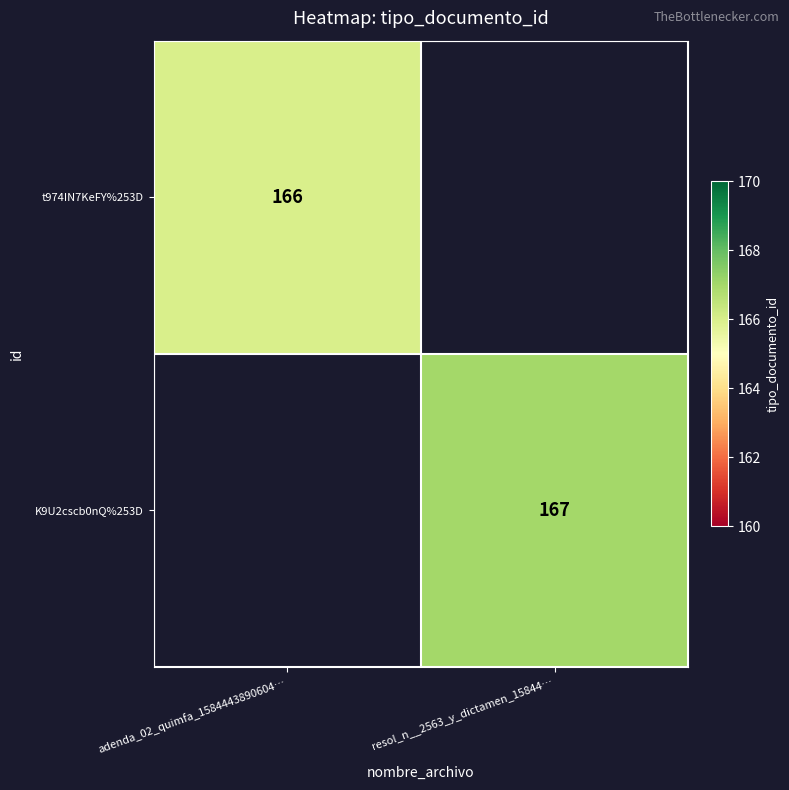

True or false: K9U2cscb0nQ%253D has a value of 167 at resol_n__2563_y_dictamen_15844….

True